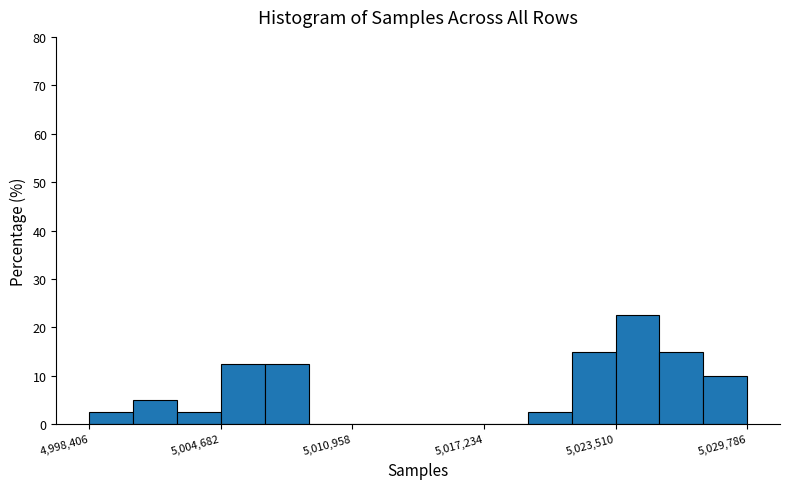

Read against the x-axis, roughly where is the centre of the tallest bar?

5025000